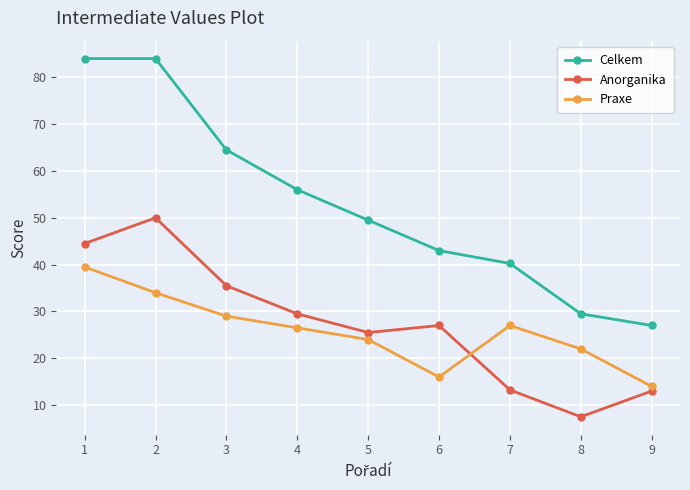

What are all the series names shown in the legend?

Celkem, Anorganika, Praxe